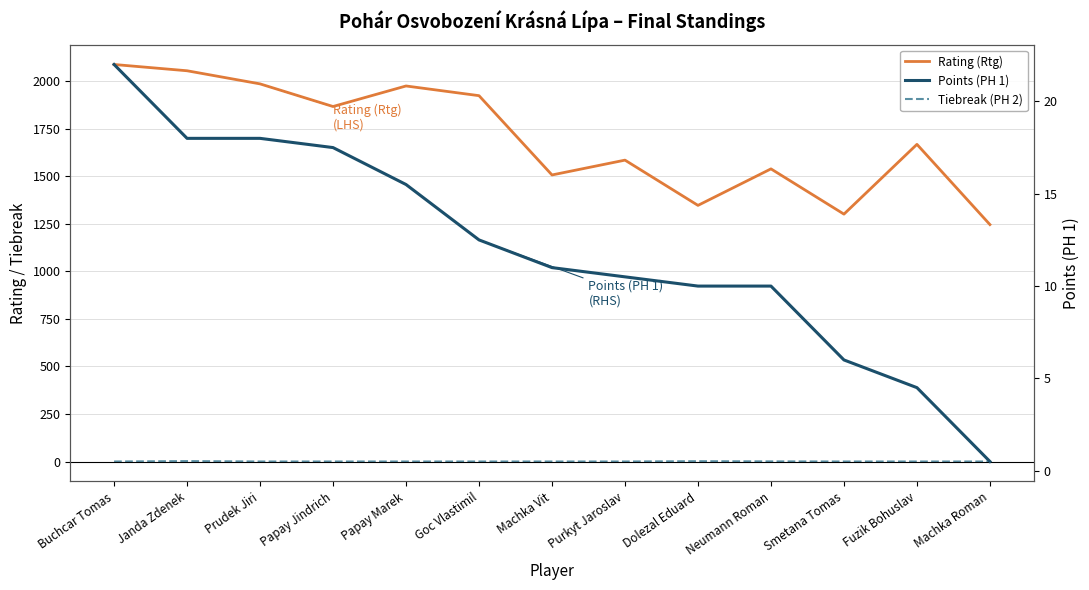

What is the sum of all Points (PH 1) values?

156.0